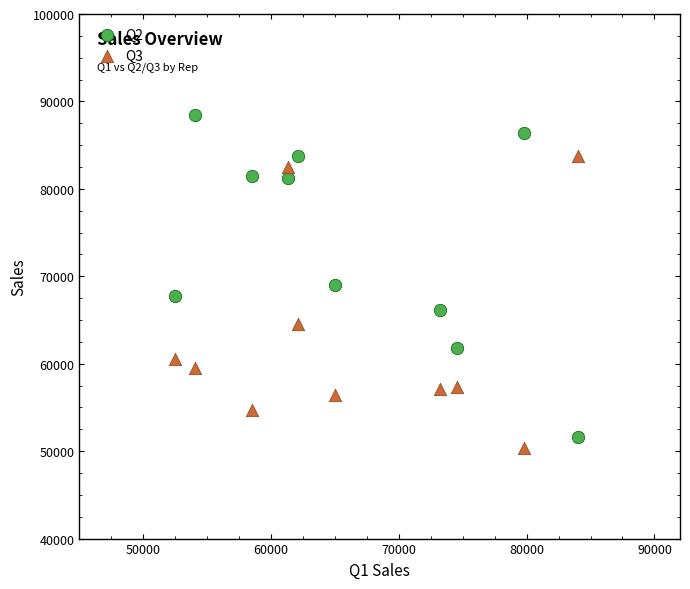

Across all data points, what is the range of X values (max minus min)?

31555